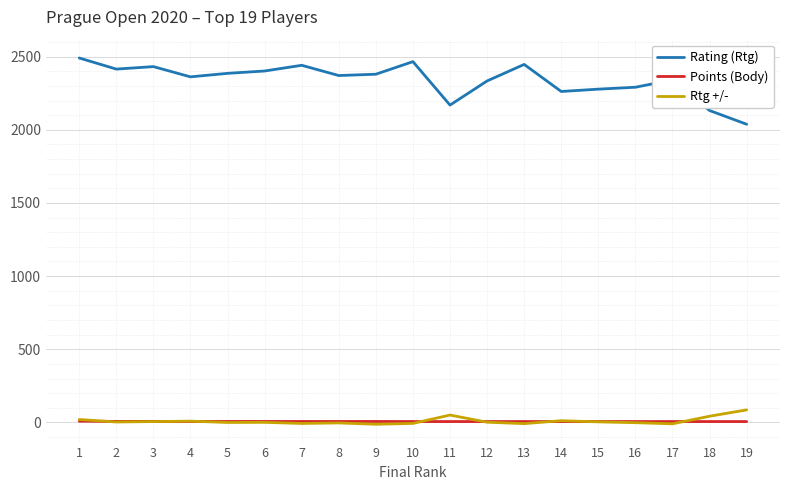

Which series has the largest range (max minus min)?

Rating (Rtg)